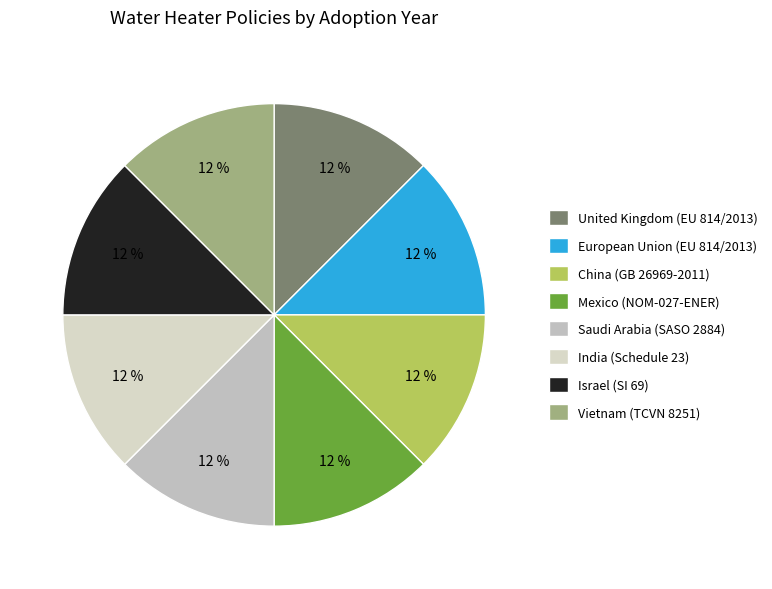

What is the ratio of the value at Saudi Arabia (SASO 2884) to the value at Mexico (NOM-027-ENER)?

1.0